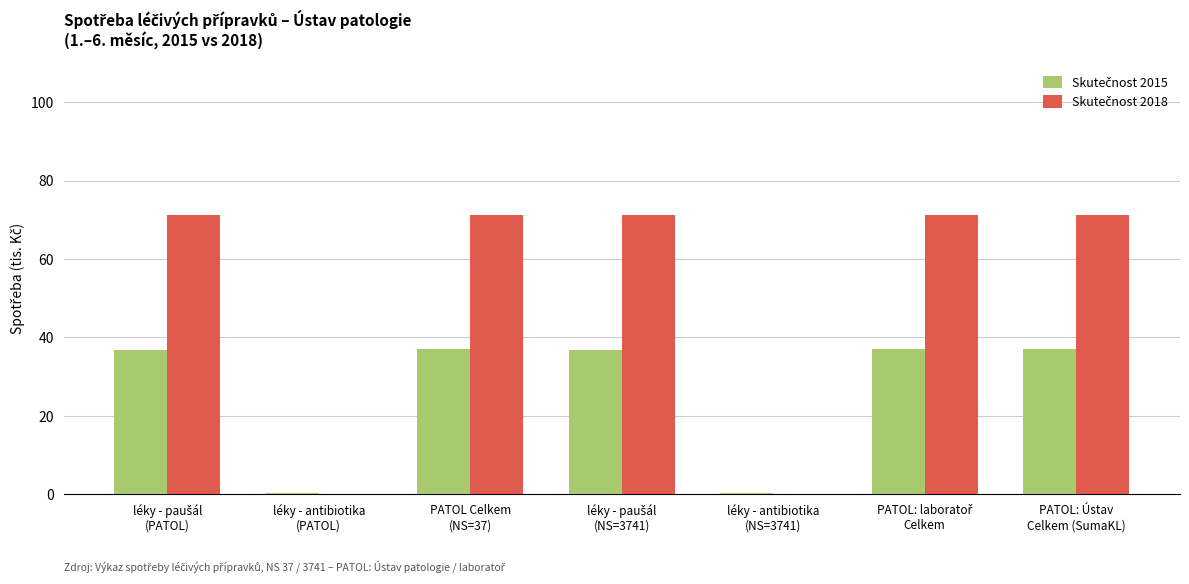

What is the greatest value displayed?

71.1